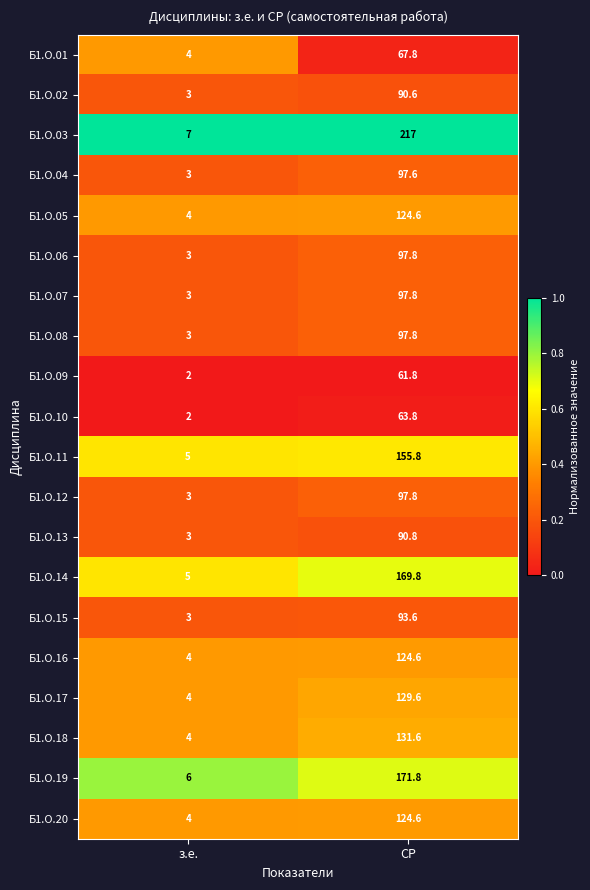

Where is Б1.О.19 nearest to the value 88?

з.е.